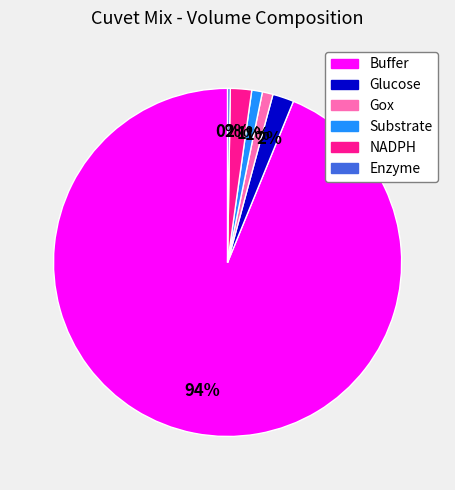

Combined, do Substrate and Glucose account for over 50%?

No